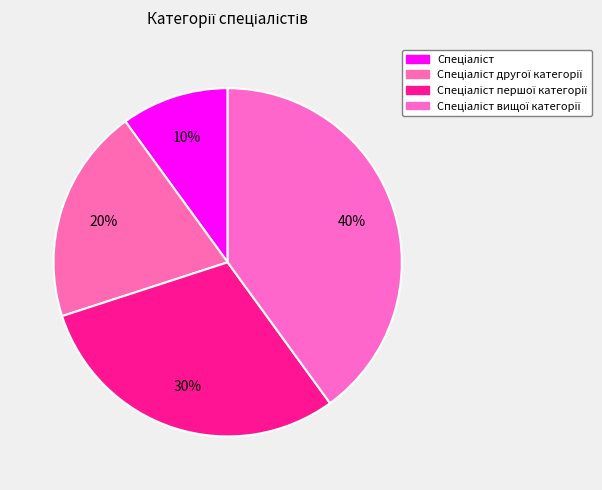

To the nearest percent, what portion does Спеціаліст другої категорії represent?

20%